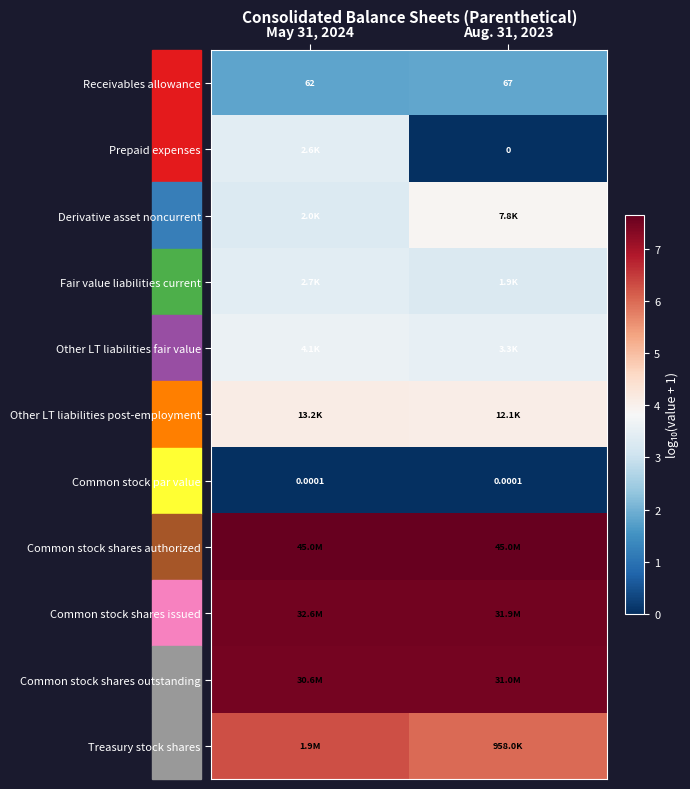

Which category has the highest value across all series?

May 31, 2024